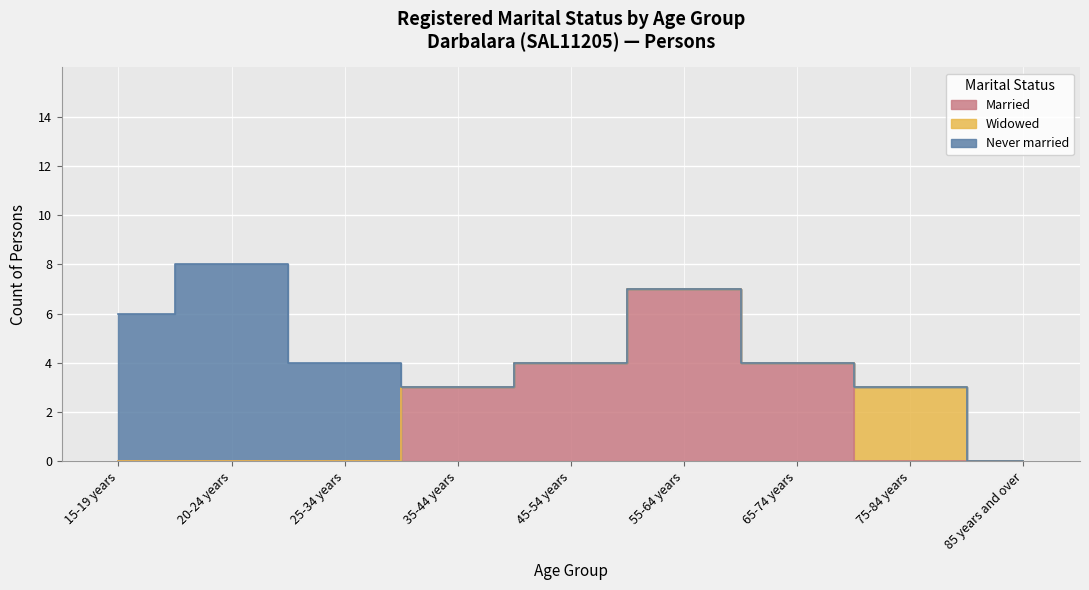

At which category is the sum across all series the highest?

20-24 years